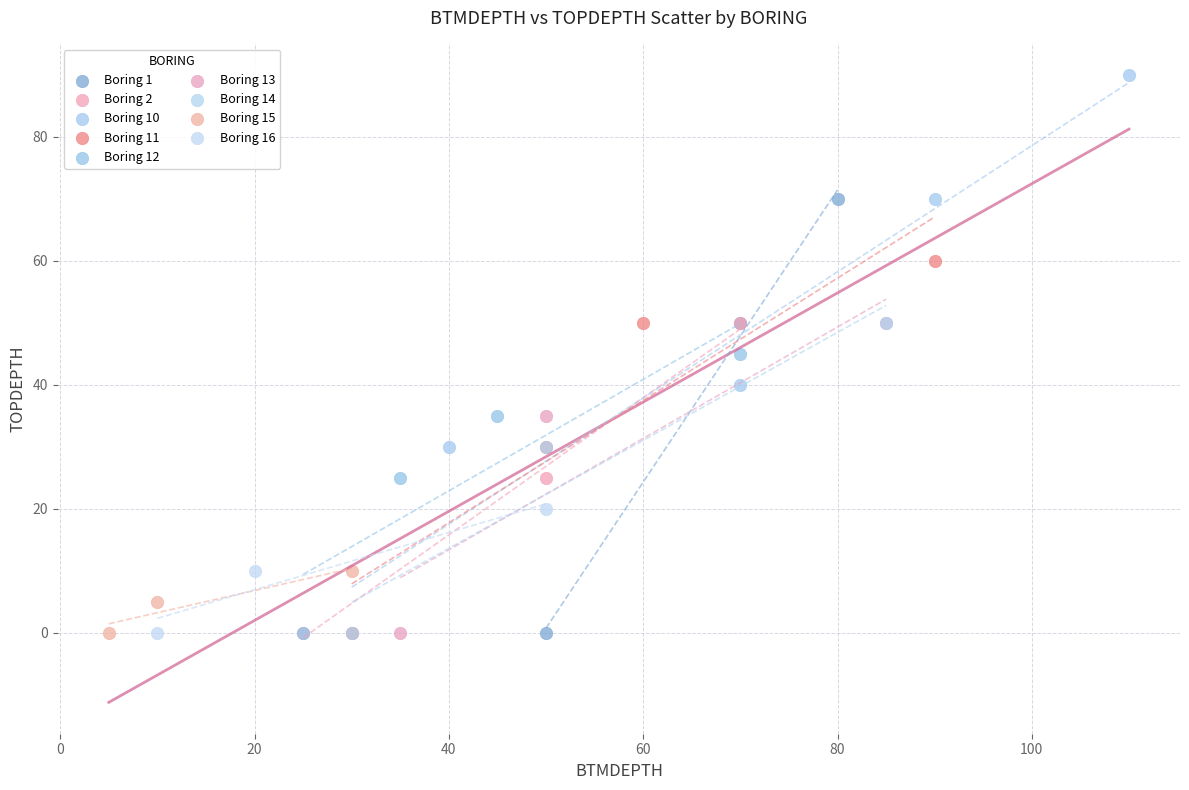

Which series has the widest spread of Y values?

Boring 10